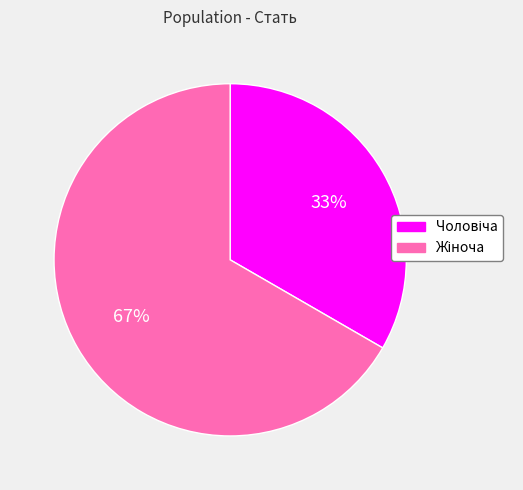

Does any single category account for the majority?

Yes